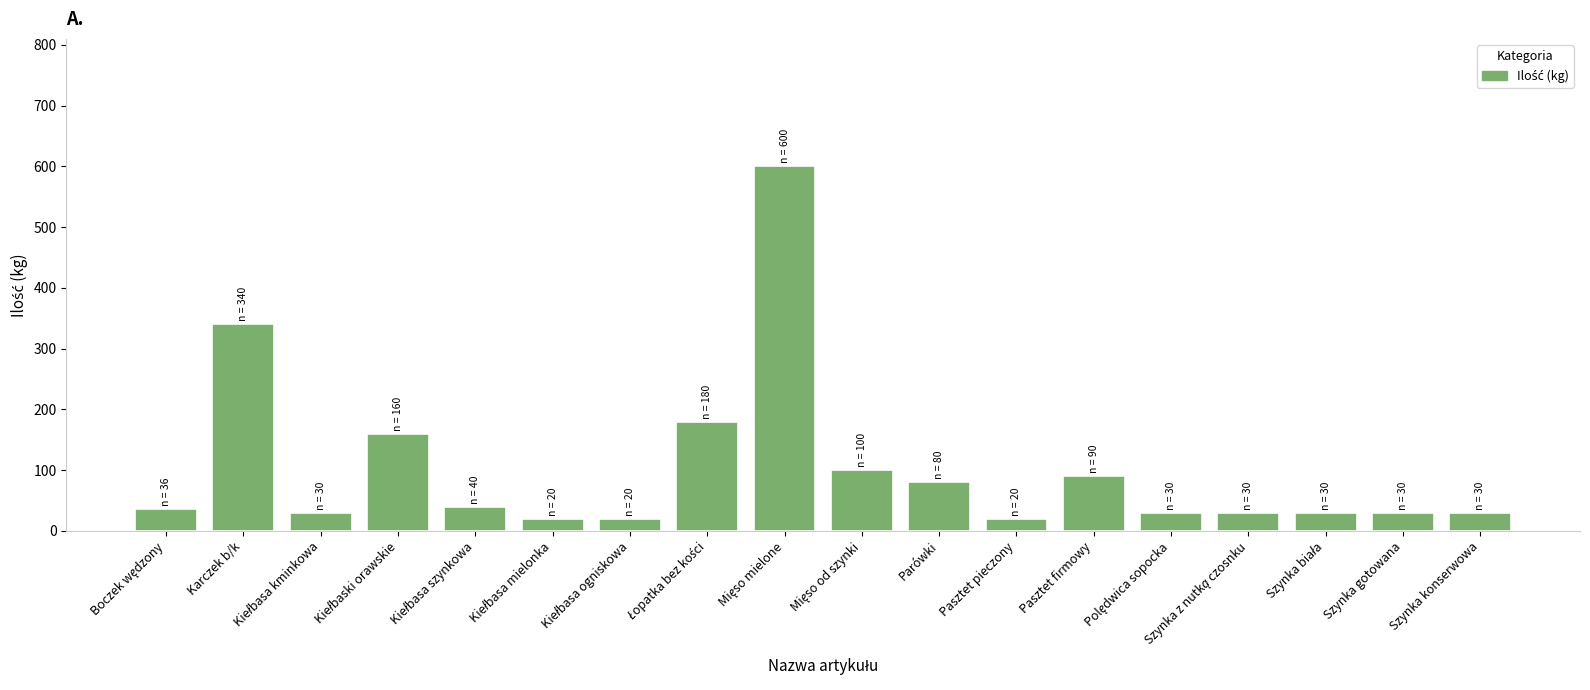

Are the bars grouped side by side (vs. stacked)?

No